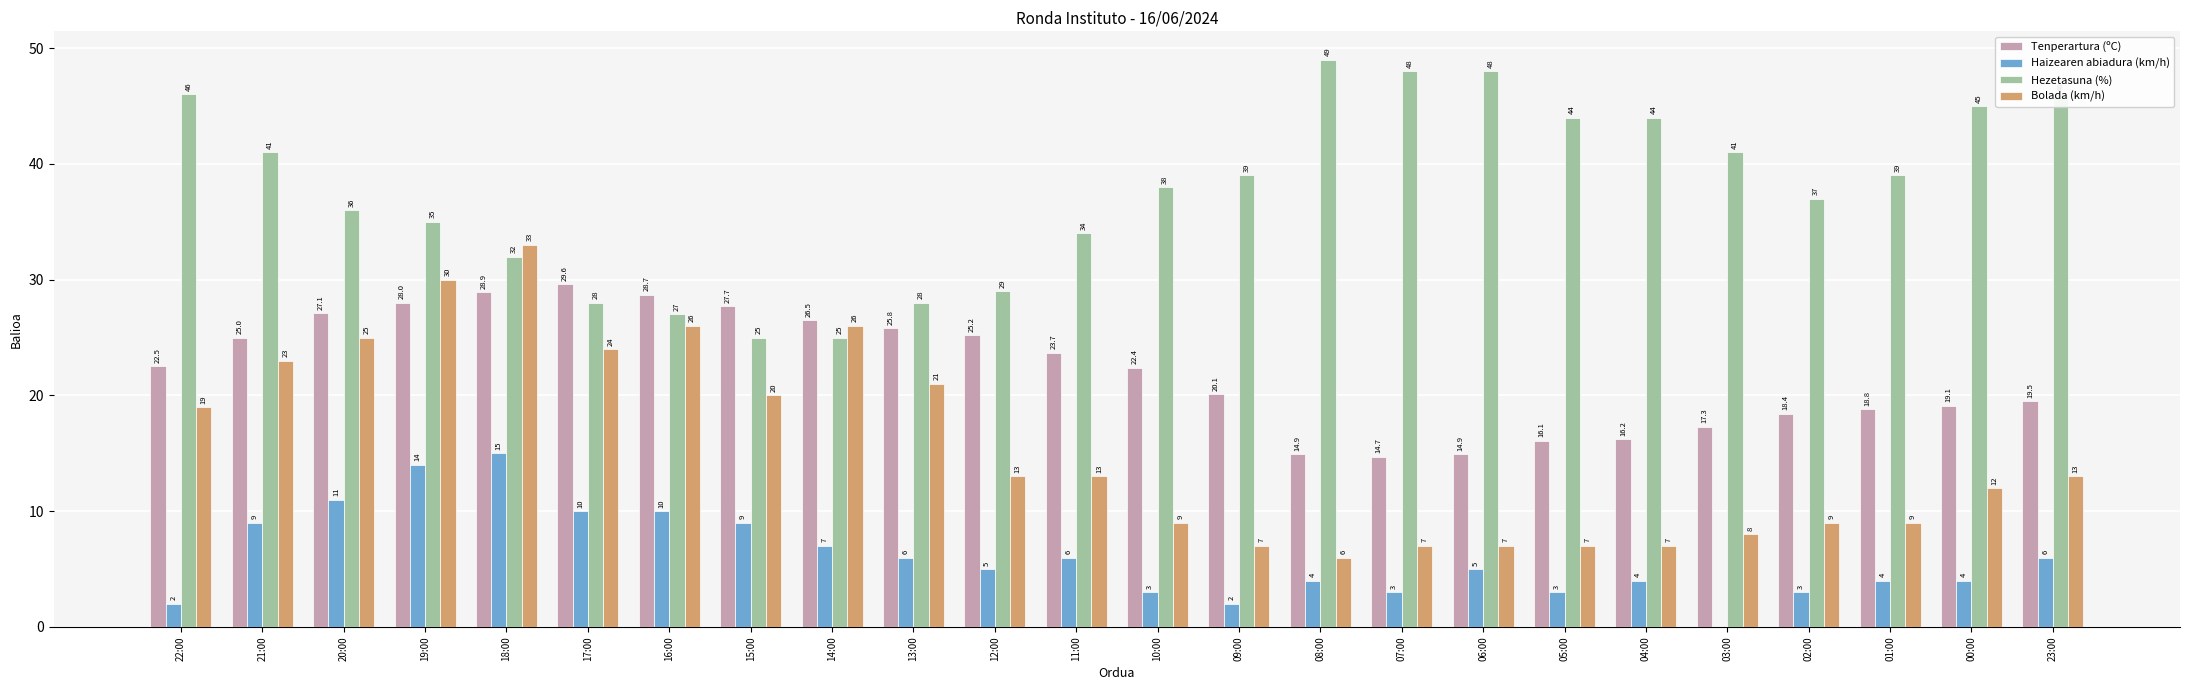

The value of Hezetasuna (%) at 15:00 is 6.9. True or false?

False